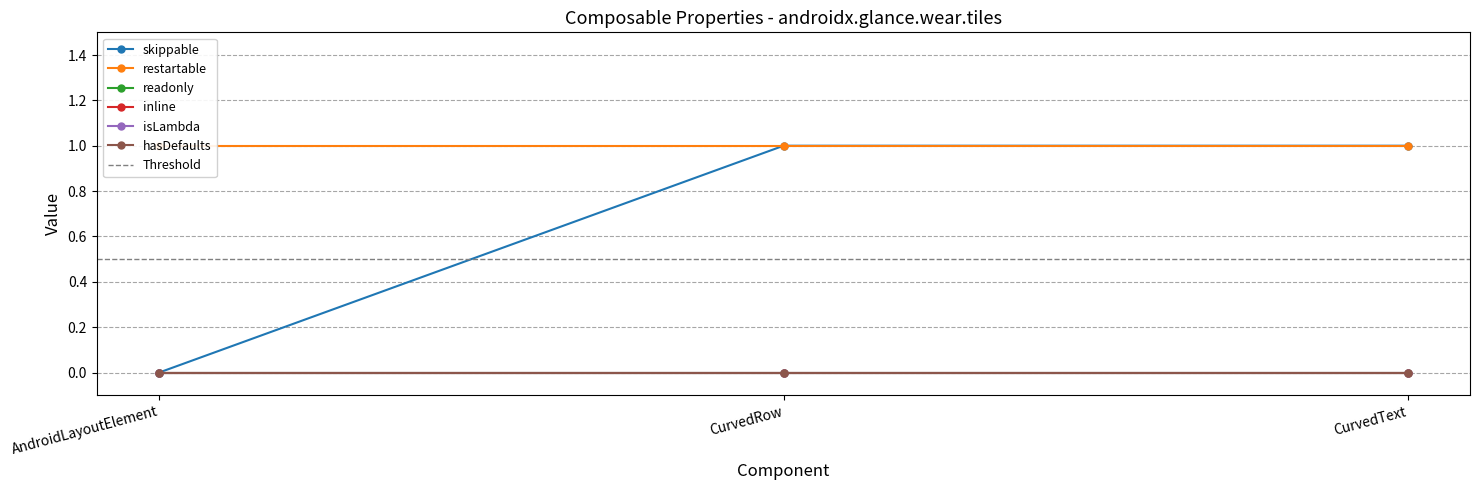

Which category has the highest value across all series?

CurvedRow